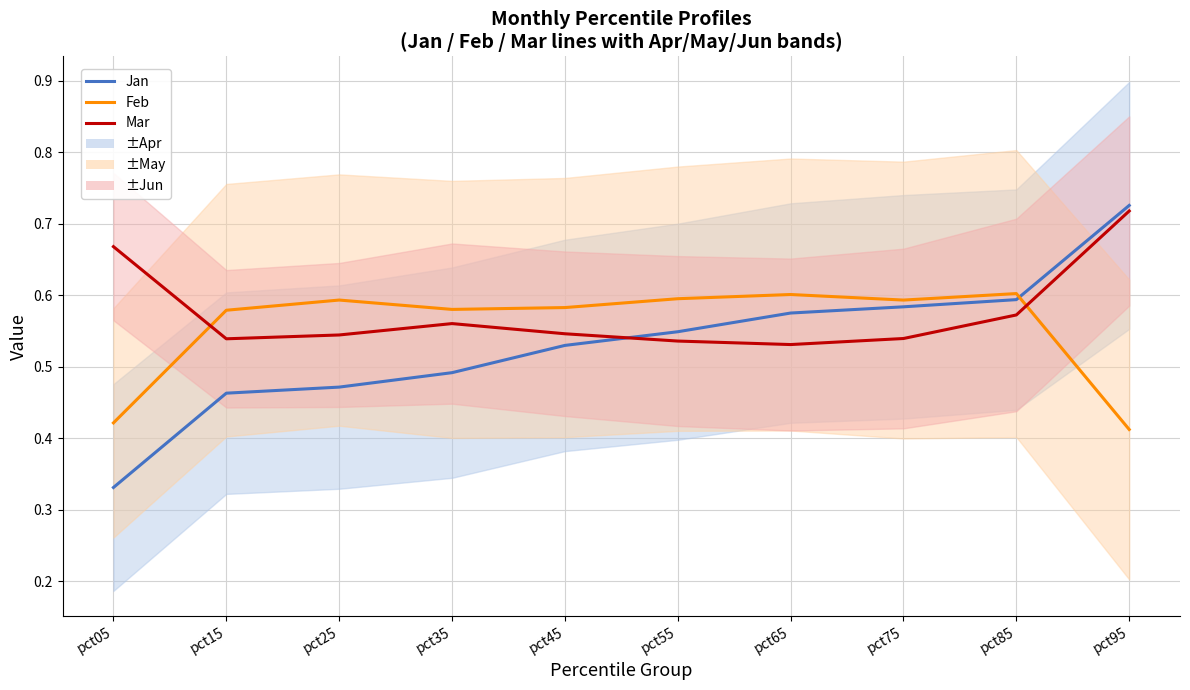

What value does the Jan series have at pct75?

0.6